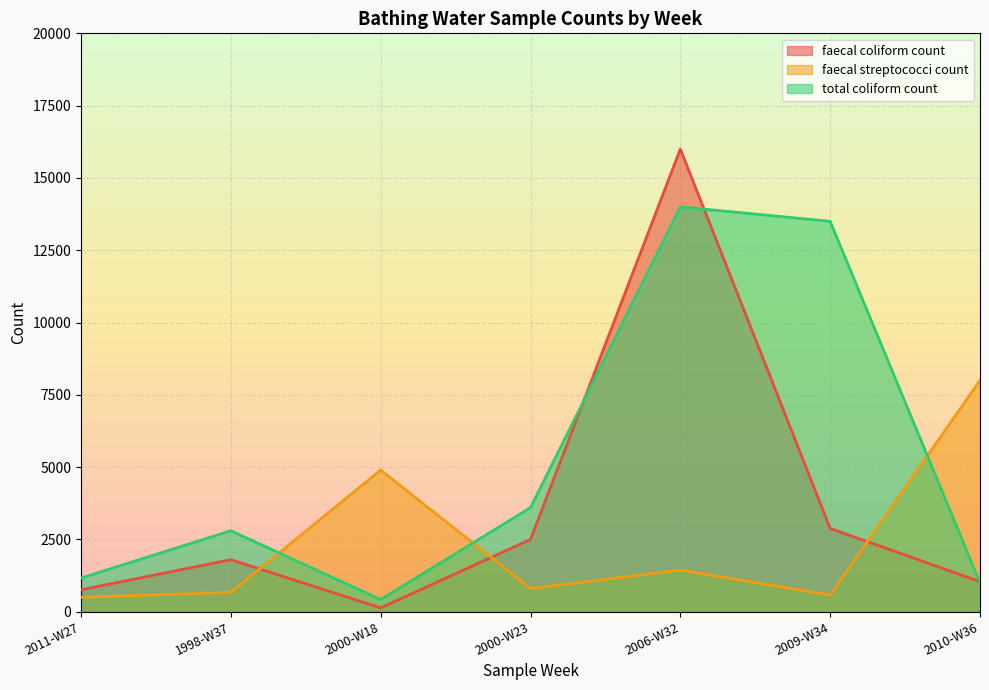

How many lines are shown in the chart?

3